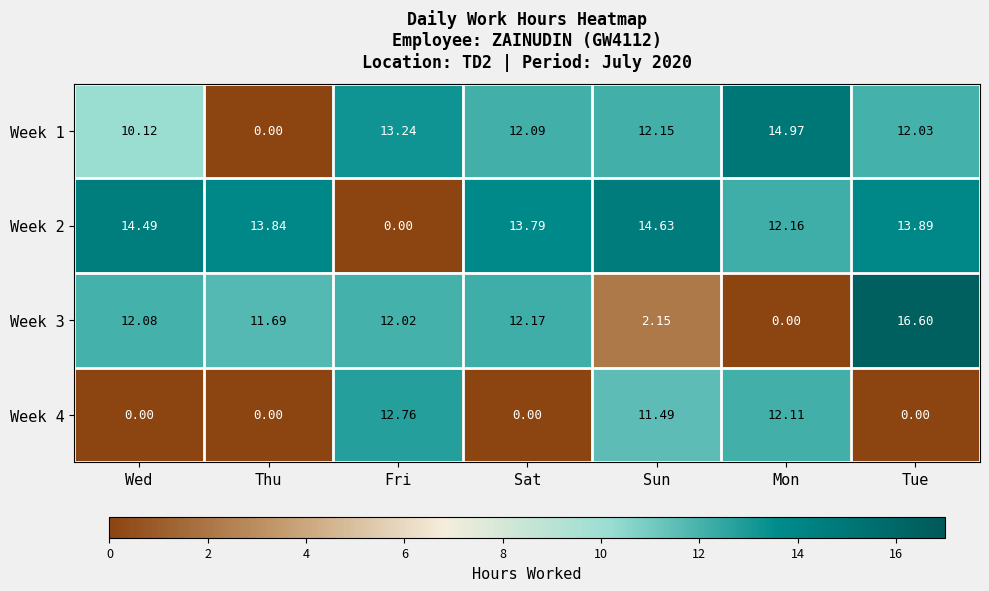

At which label does Week 3 first exceed 12?

Wed